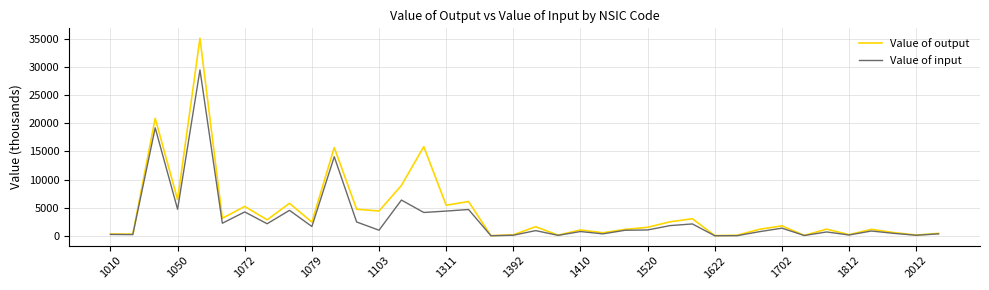

Which series has the widest spread of values?

Value of output